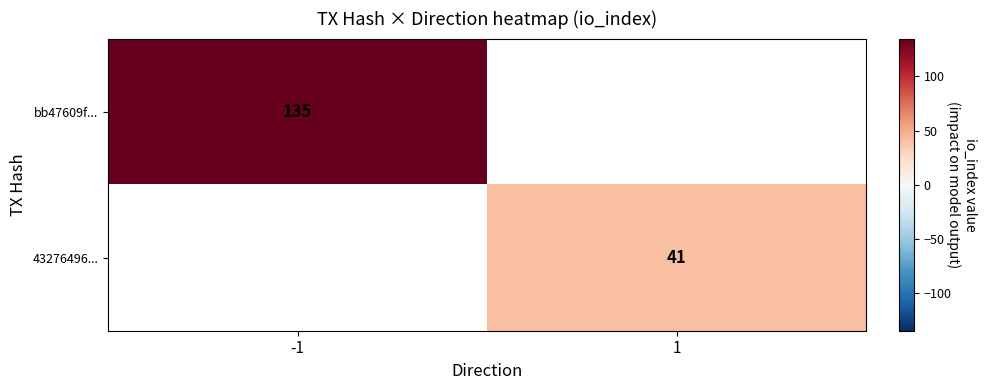

Count the number of data series in this chart.

2